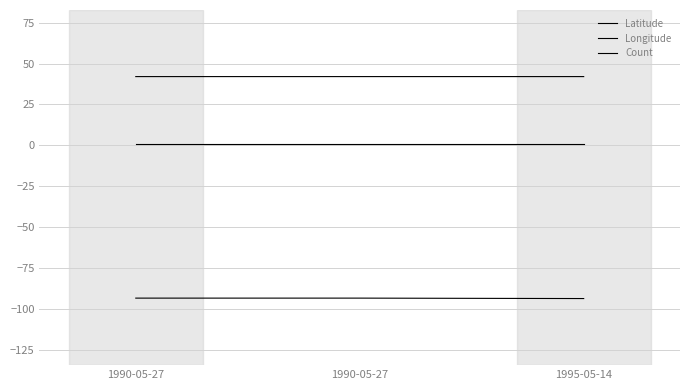

What is the difference between the highest and lowest values at 1995-05-14?

135.6